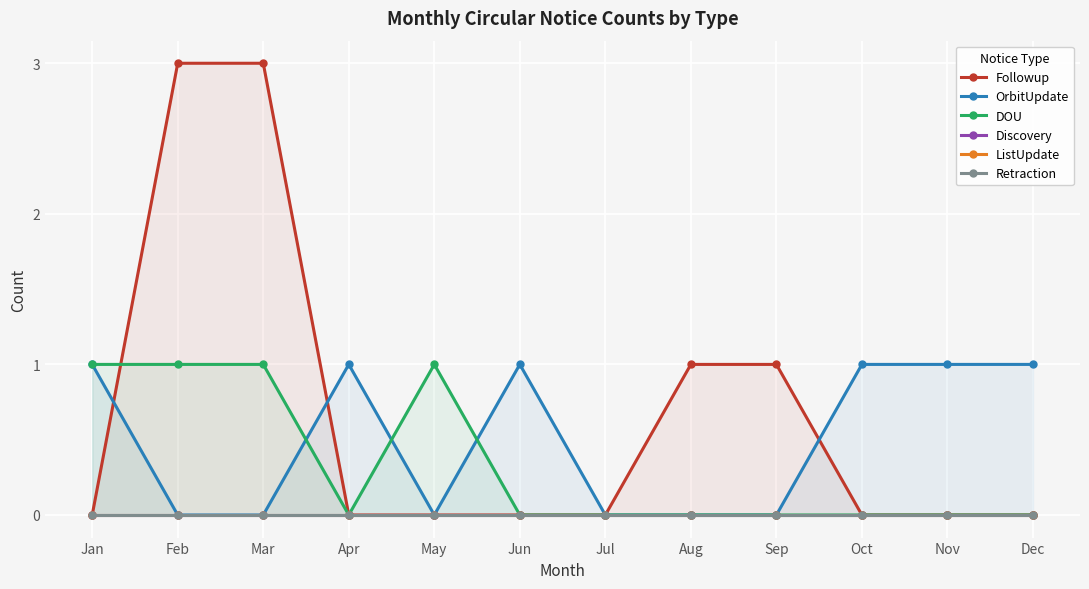

Which series has the largest total across all categories?

Followup